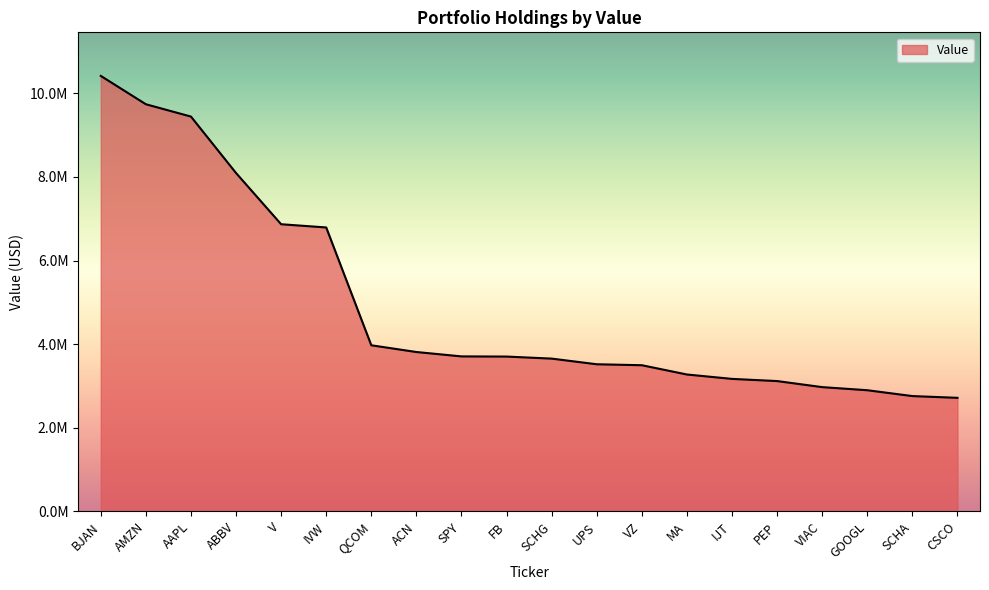

Where does the data first go above 3705000?

BJAN